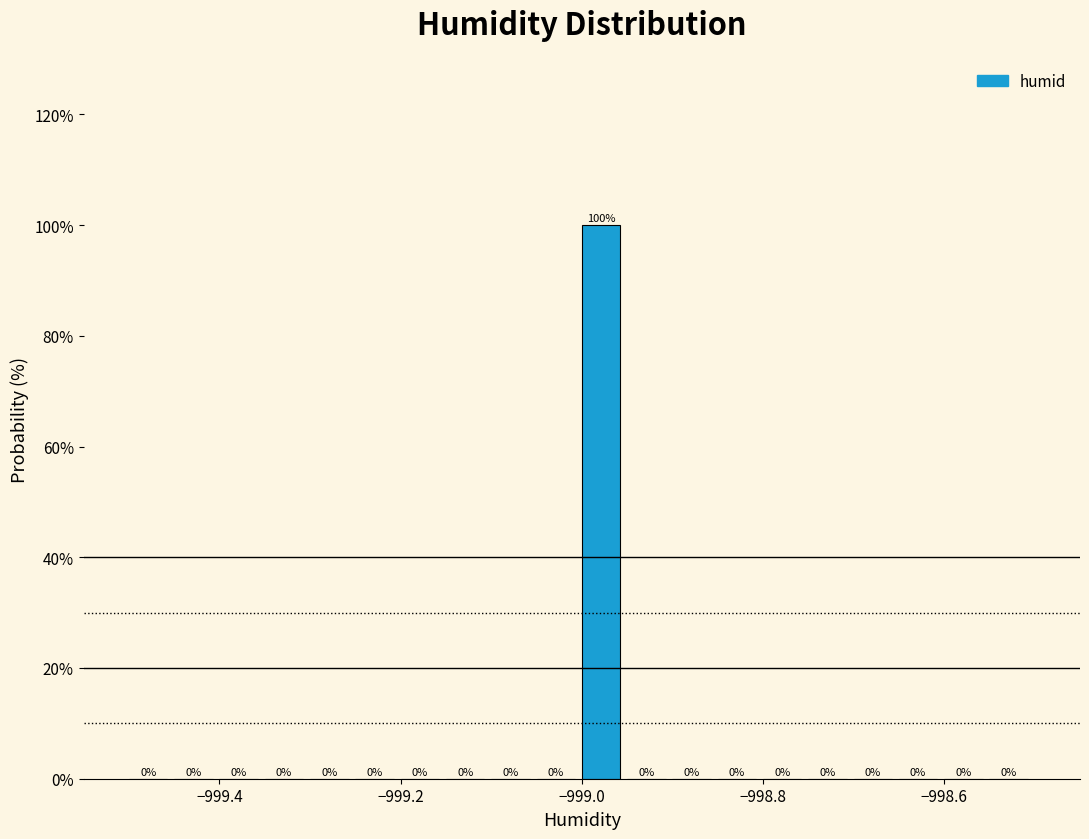

Around what value on the x-axis is the tallest bar? Give the approximate position of its centre, as read against the axis.

-998.98